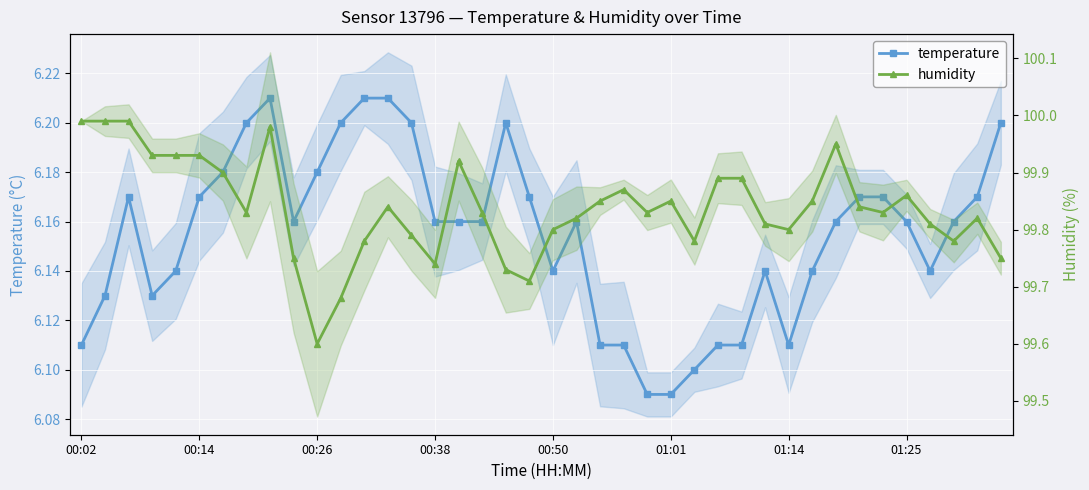

Which label corresponds to the largest value in the chart?

00:02